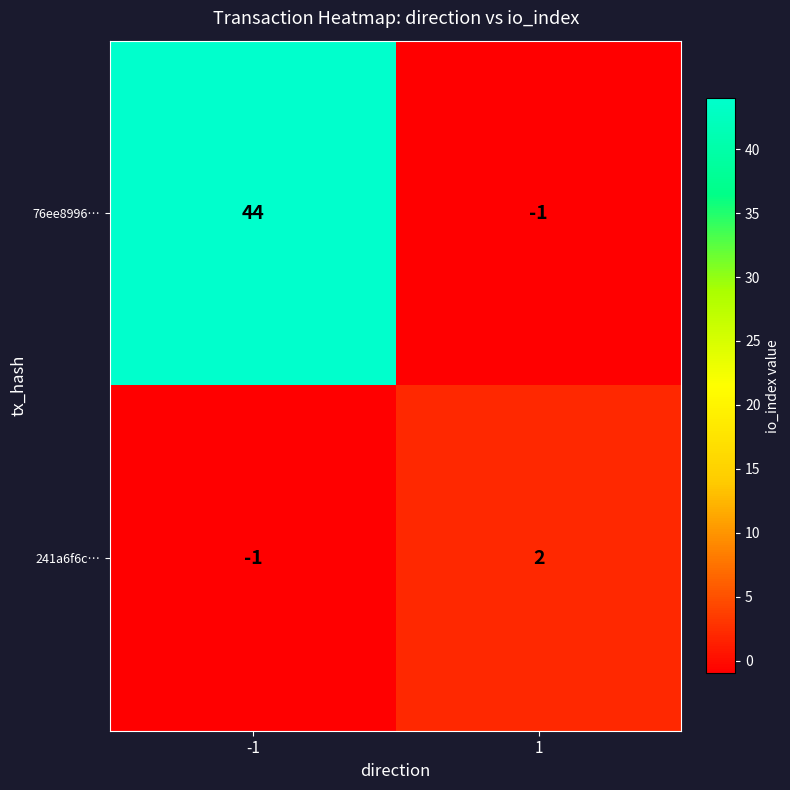

The value of 76ee8996… at -1 is 62. True or false?

False